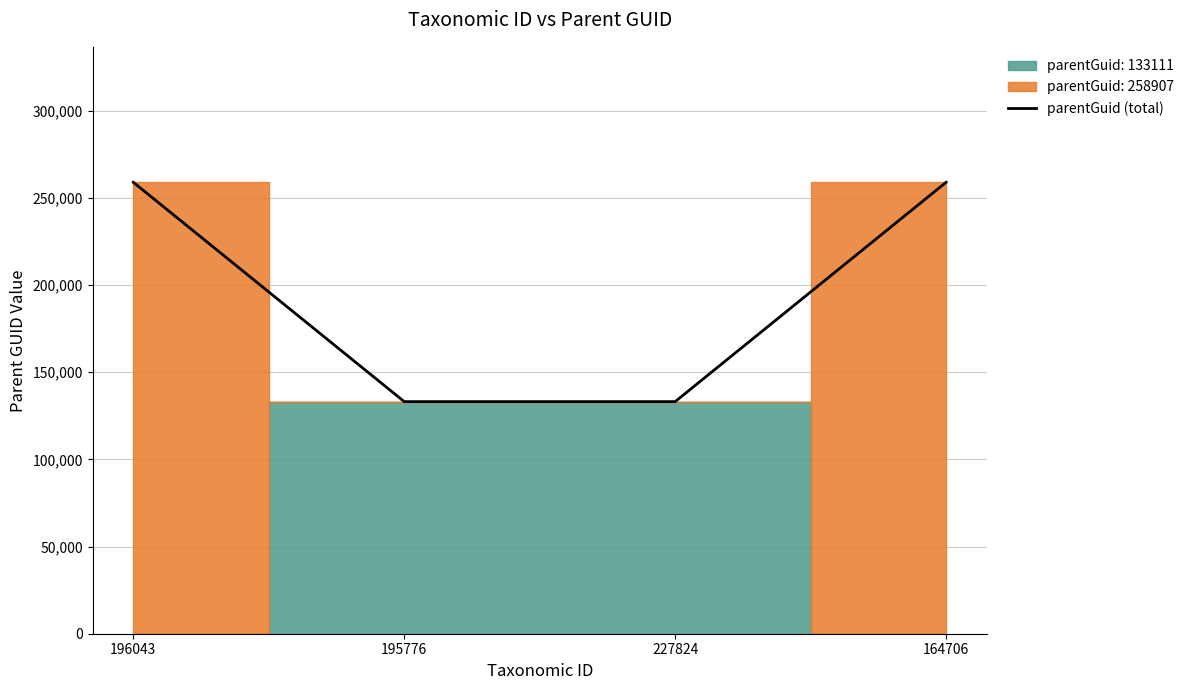

True or false: there are more than 2 points higher than both neighbors.

False